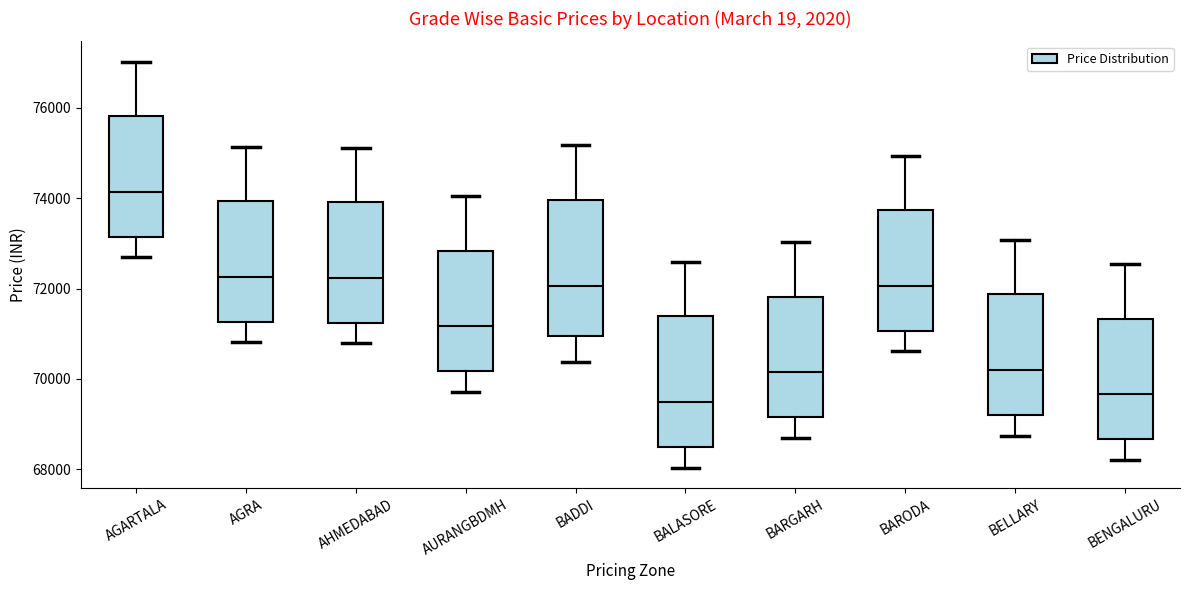

Reading left to right, transcribe this box plot: for each box, give where its median line is, the range the box spans, and where its two whiskers end, as read against the y-axis. The values are not printed on the chart, so give them approximately, as read against the axis.

AGARTALA: median 74200, box 73200 to 75800, whiskers 72600 to 77000
AGRA: median 72200, box 71200 to 74000, whiskers 70800 to 75200
AHMEDABAD: median 72200, box 71200 to 74000, whiskers 70800 to 75200
AURANGBDMH: median 71200, box 70200 to 72800, whiskers 69800 to 74000
BADDI: median 72000, box 71000 to 74000, whiskers 70400 to 75200
BALASORE: median 69400, box 68400 to 71400, whiskers 68000 to 72600
BARGARH: median 70200, box 69200 to 71800, whiskers 68800 to 73000
BARODA: median 72000, box 71000 to 73800, whiskers 70600 to 75000
BELLARY: median 70200, box 69200 to 71800, whiskers 68800 to 73000
BENGALURU: median 69600, box 68600 to 71400, whiskers 68200 to 72600